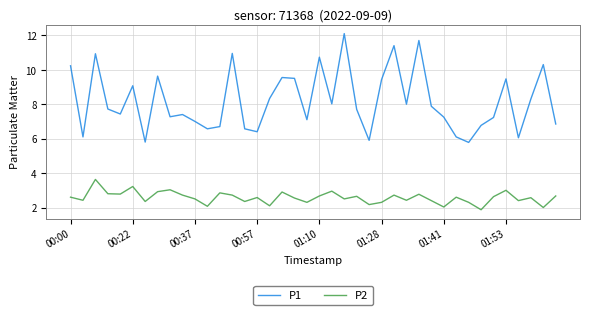

What is the minimum value shown in the chart?

1.9